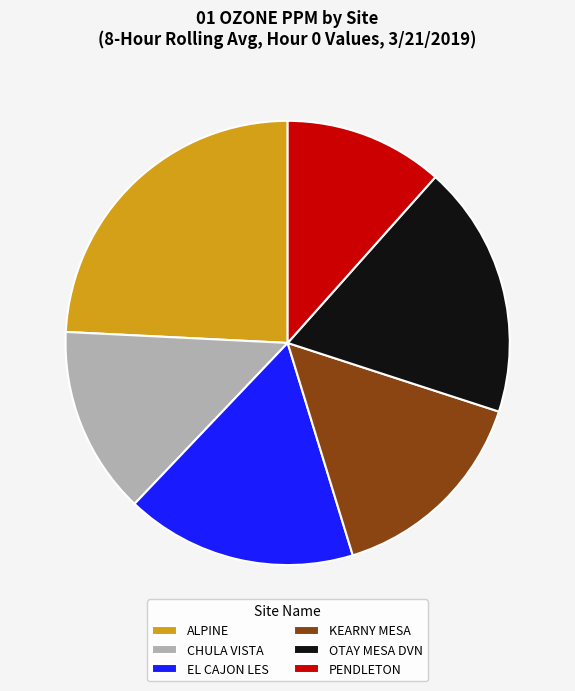

To the nearest percent, what portion does KEARNY MESA represent?

15%